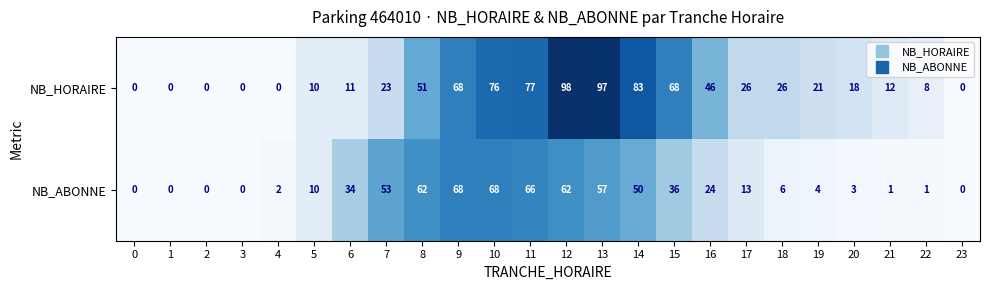

The NB_ABONNE series shows 37 at 8. True or false?

False